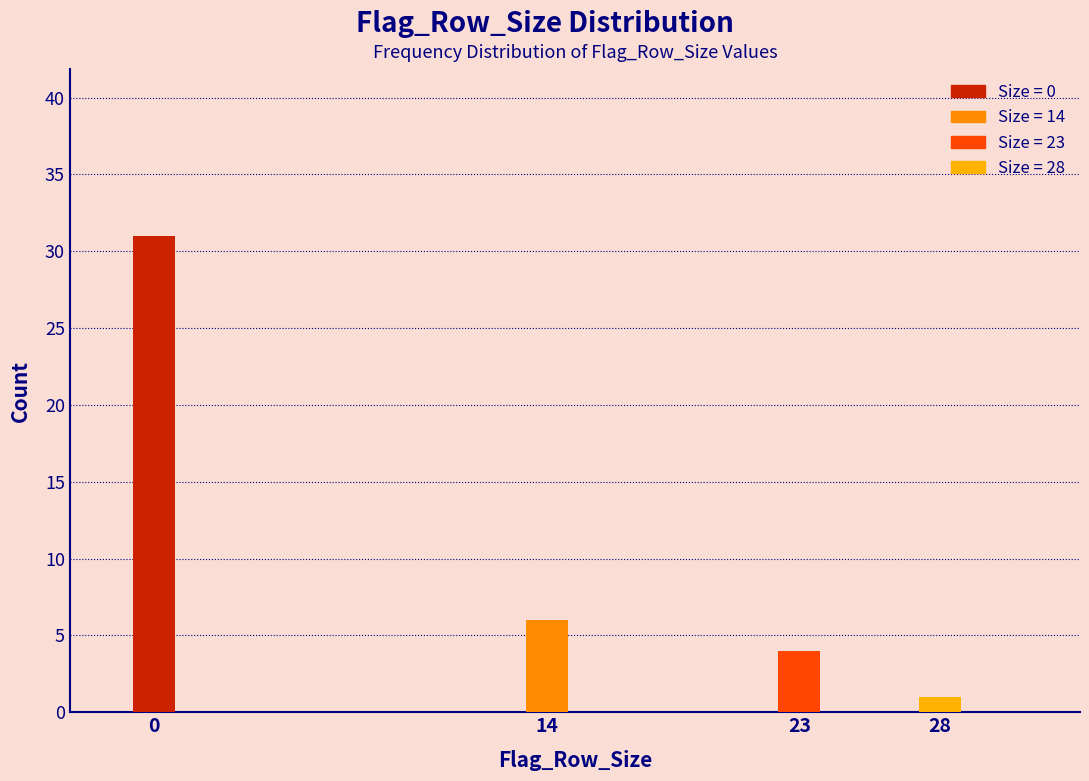

Reading left to right, transcribe all the data shown in this chart.

31	6	4	1